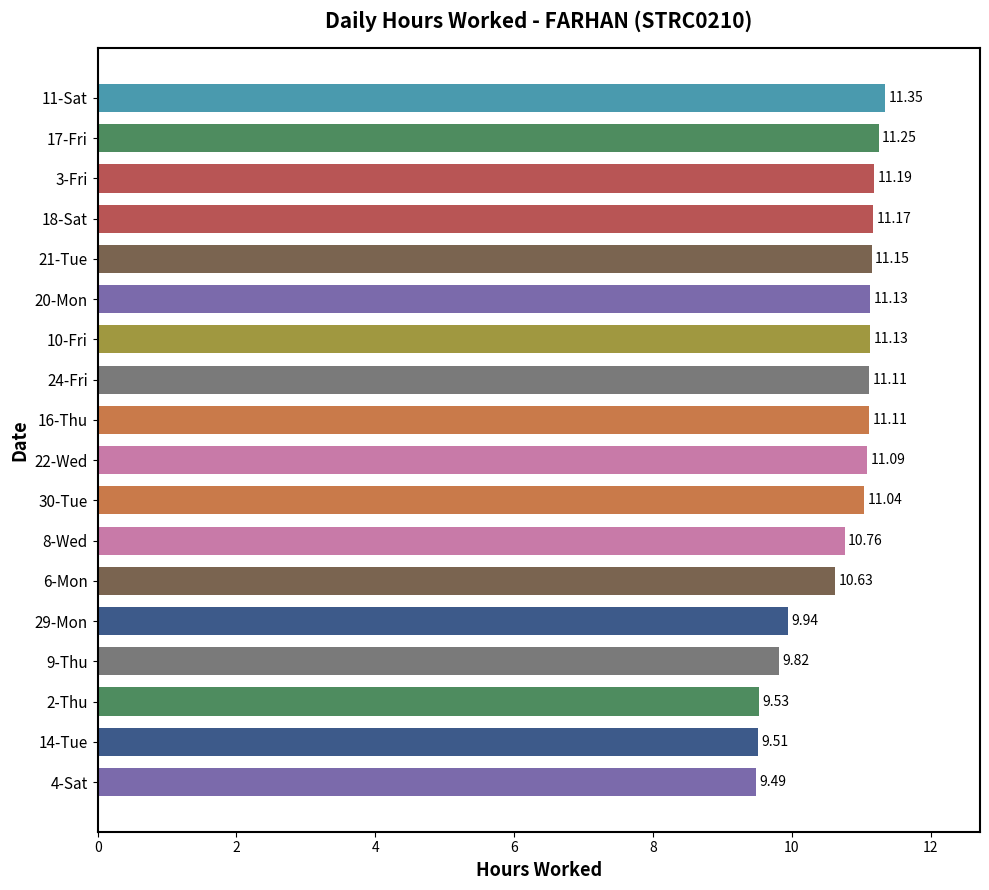

What is the average value?

10.7